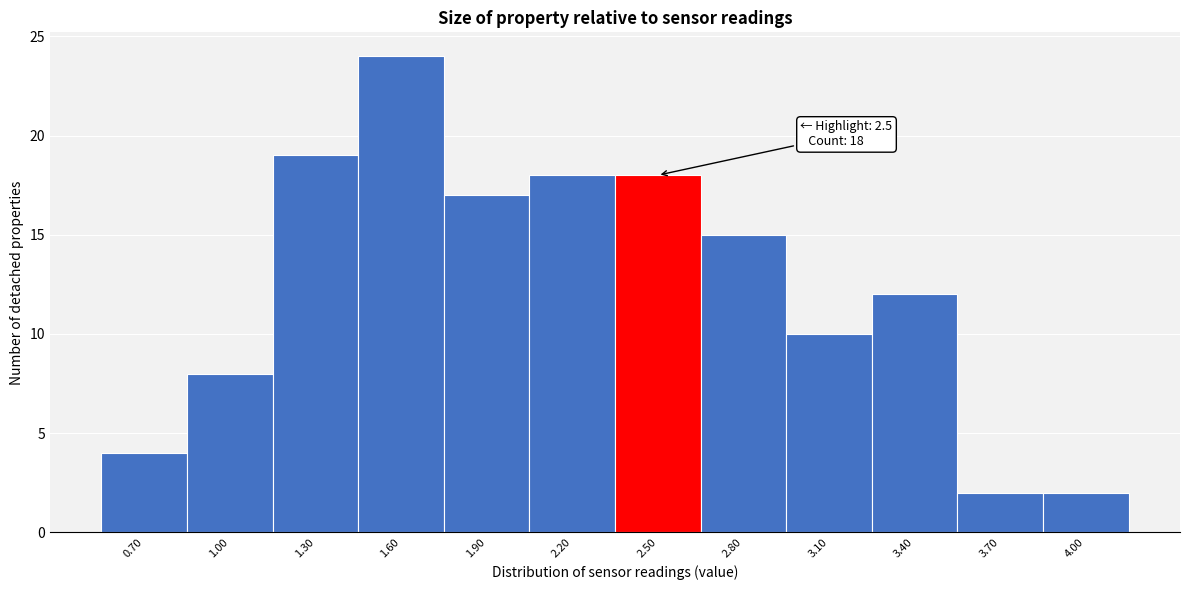

Over which range of the x-axis is the bar tallest?

1.45 to 1.75